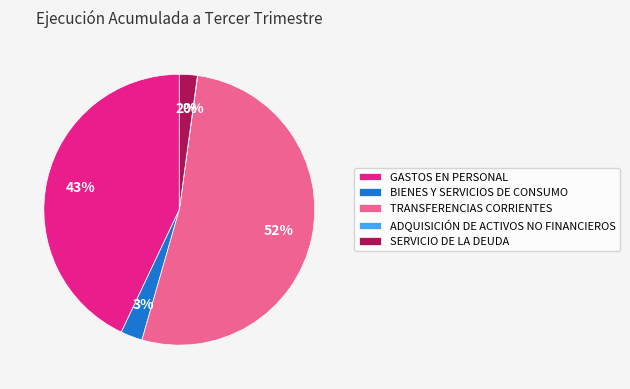

Is the sum of BIENES Y SERVICIOS DE CONSUMO and TRANSFERENCIAS CORRIENTES greater than half?

Yes